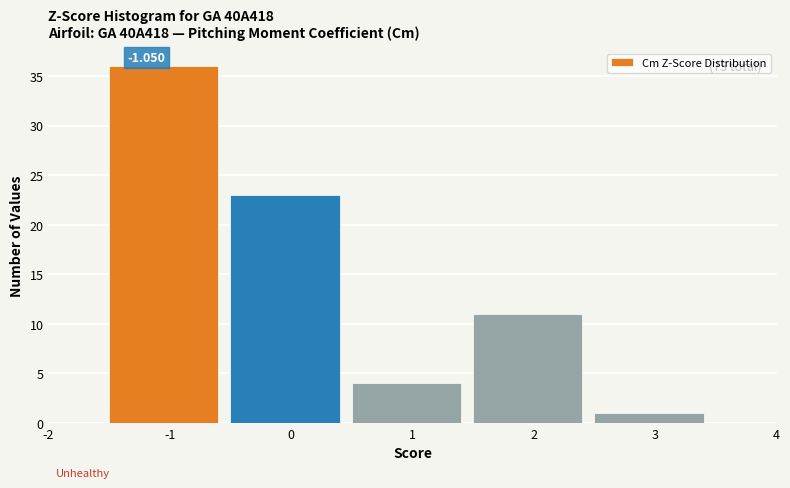

Which range on the x-axis has the tallest bar?

-1.5 to -0.5